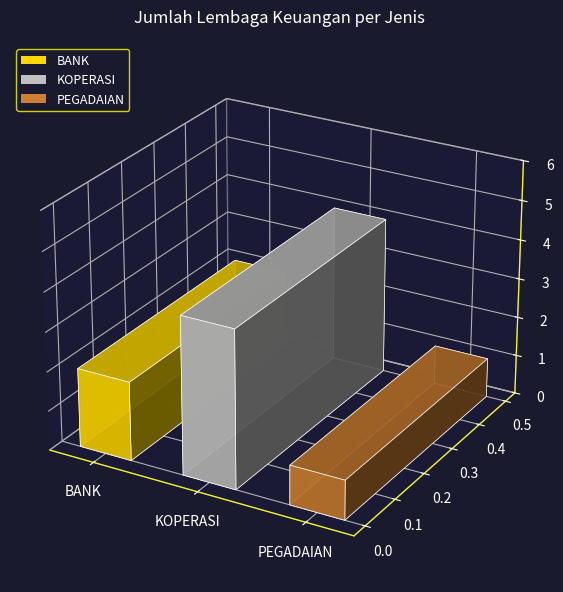

What is the ratio of the value at KOPERASI to the value at PEGADAIAN?

4.0